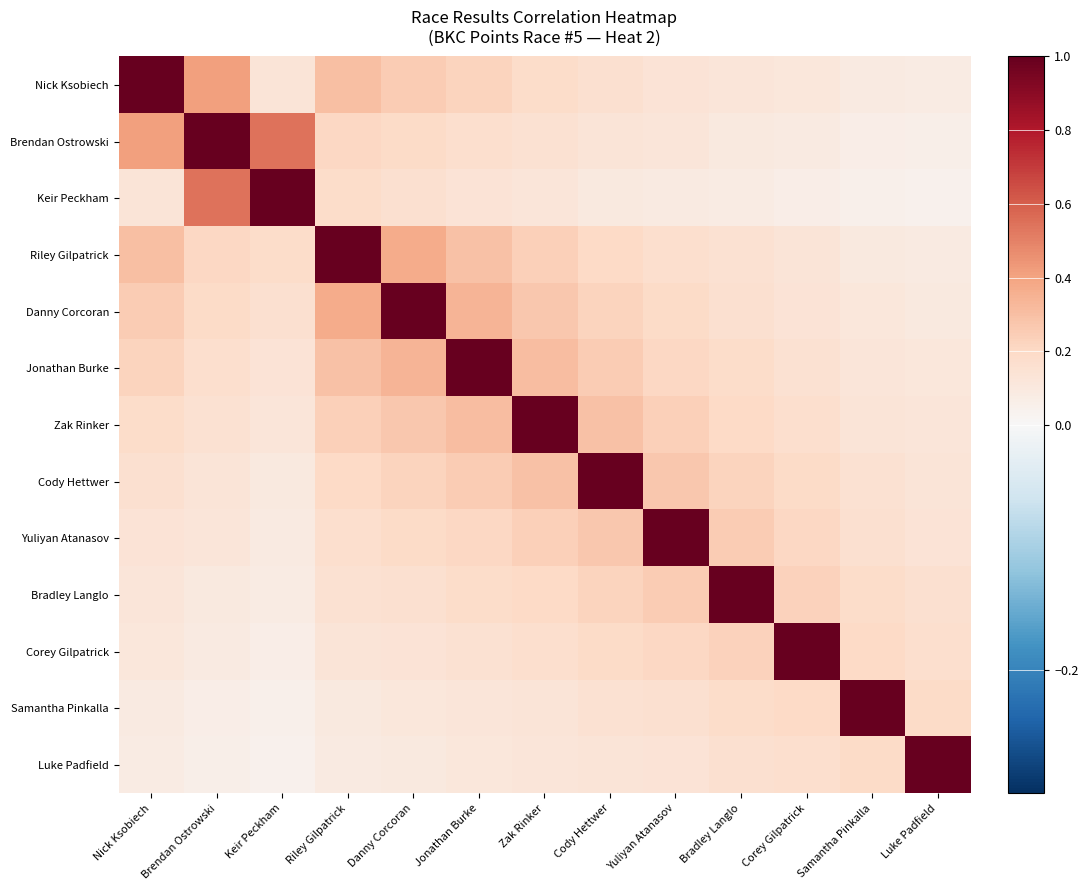

How many data points does each series have?

13